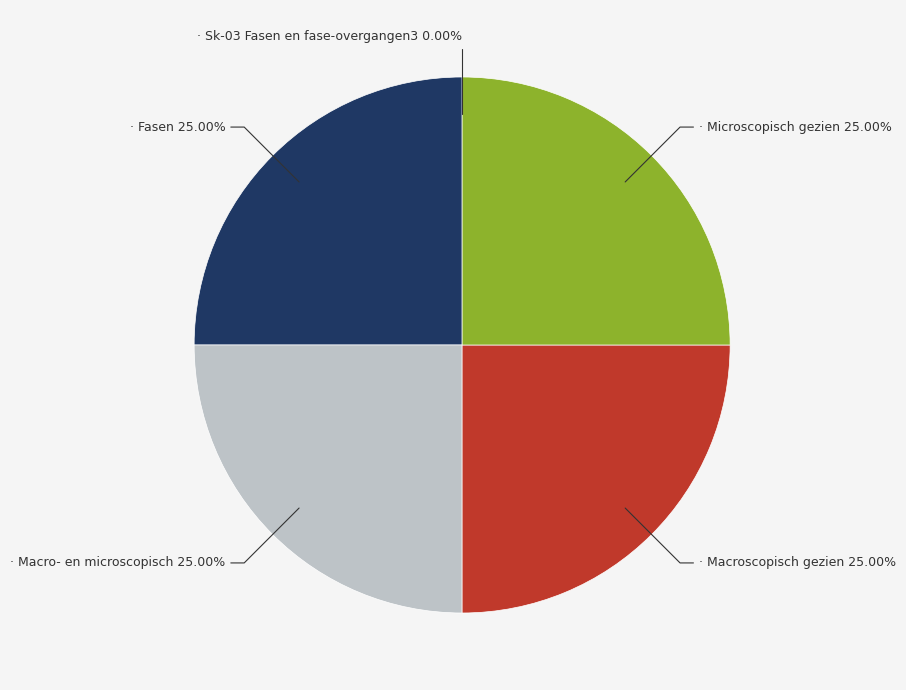

Is there a majority slice in this chart?

No